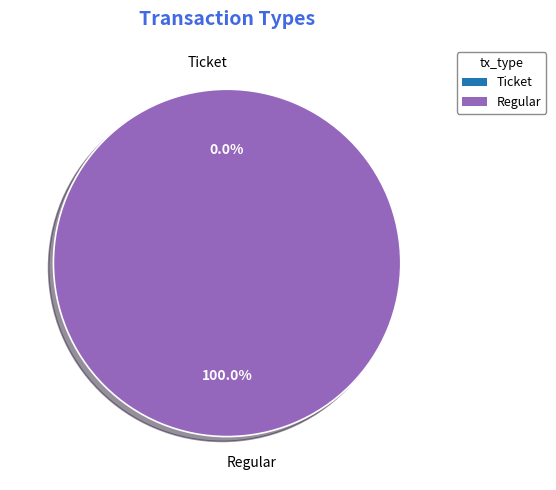

What is the change in value from Ticket to Regular?

+3